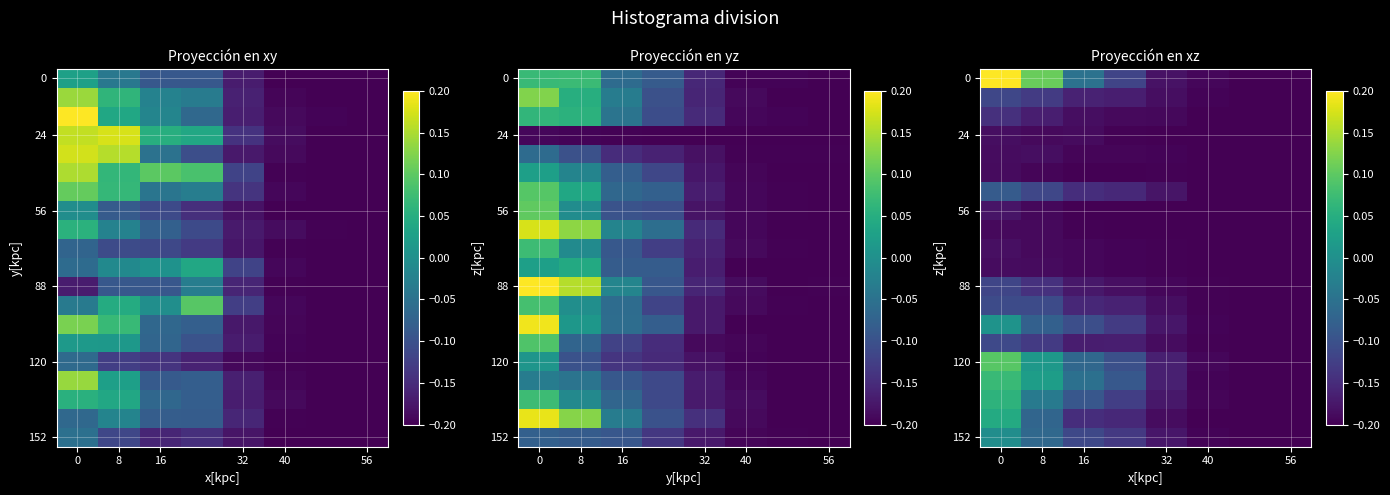

What is the minimum value shown in the chart?

-0.2